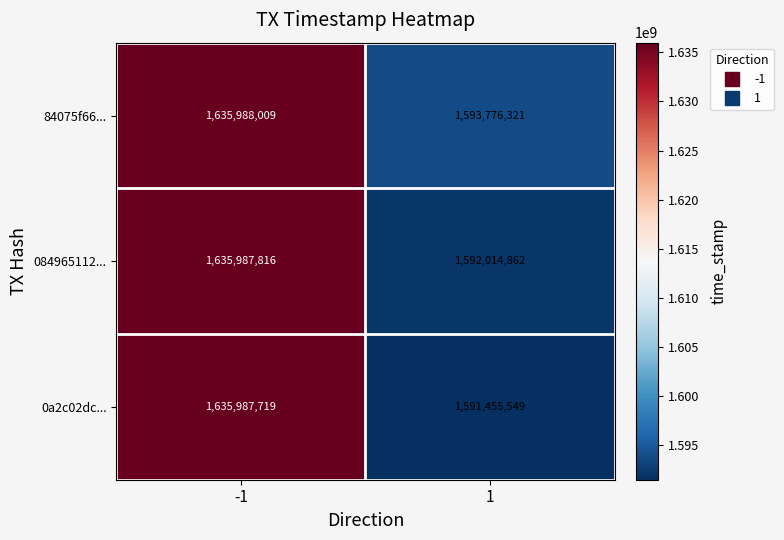

What is the total value across all series at 1?

4777246732